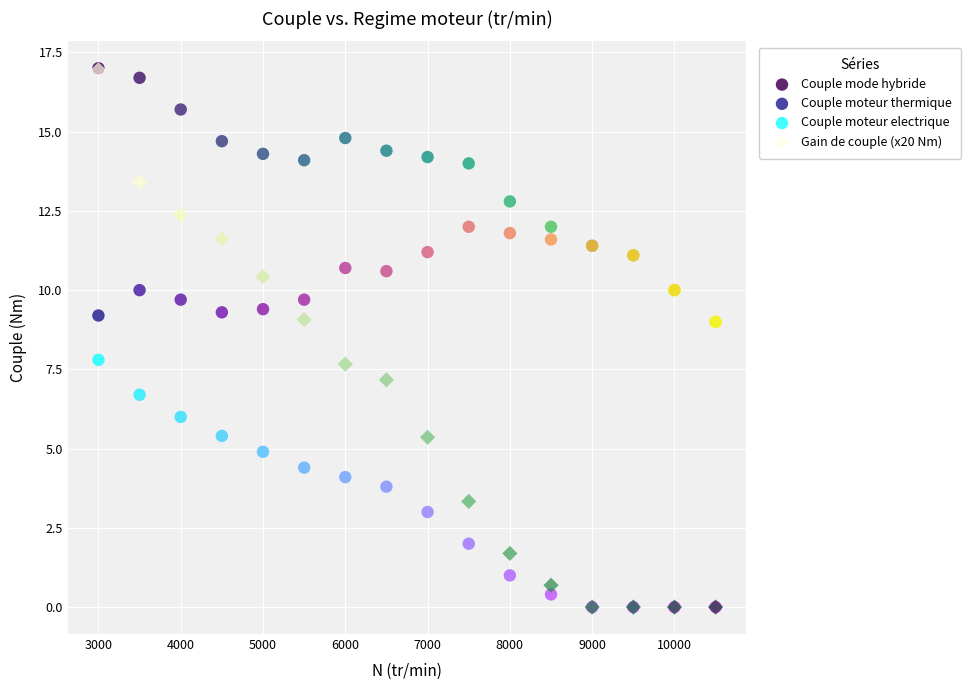

In the Couple mode hybride series, what Y value is closest to 13?

12.8